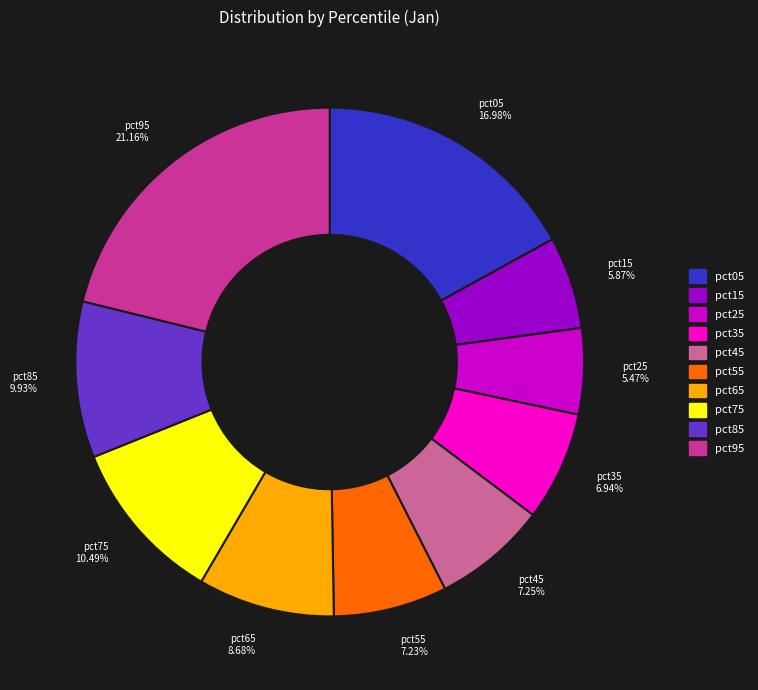

Which category has the biggest portion of the pie?

pct95